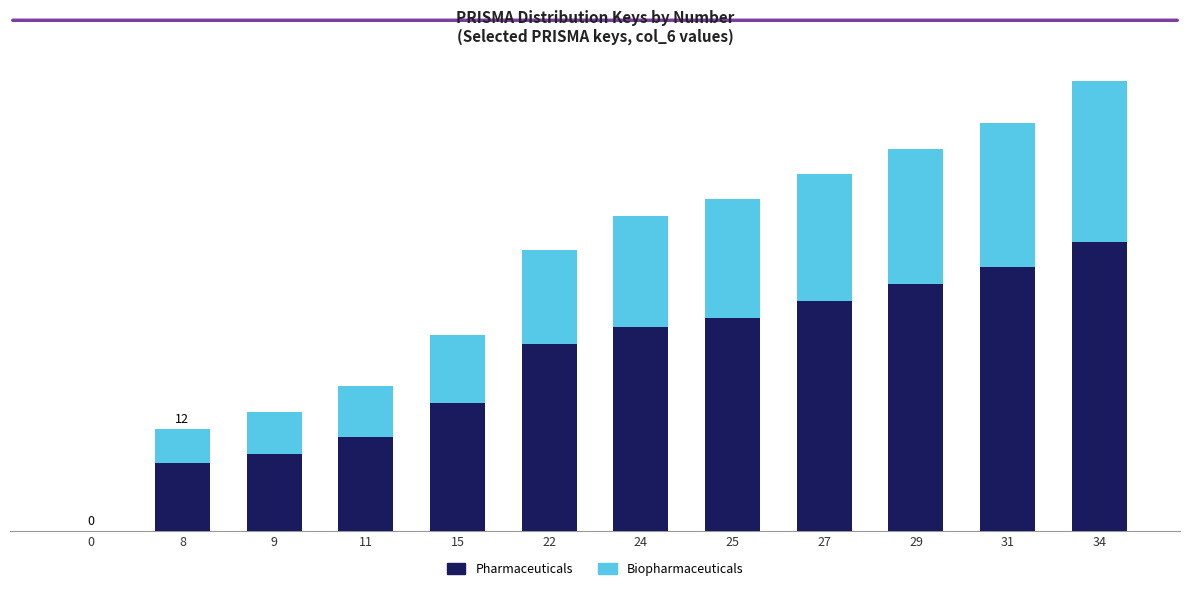

Are the bars horizontal?

No